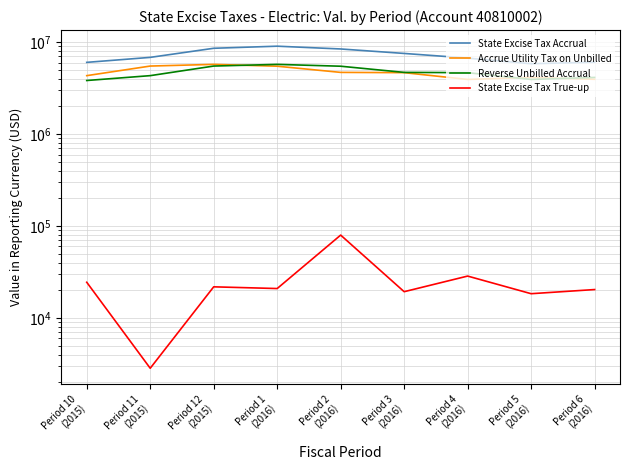

How many distinct data groups are displayed?

4